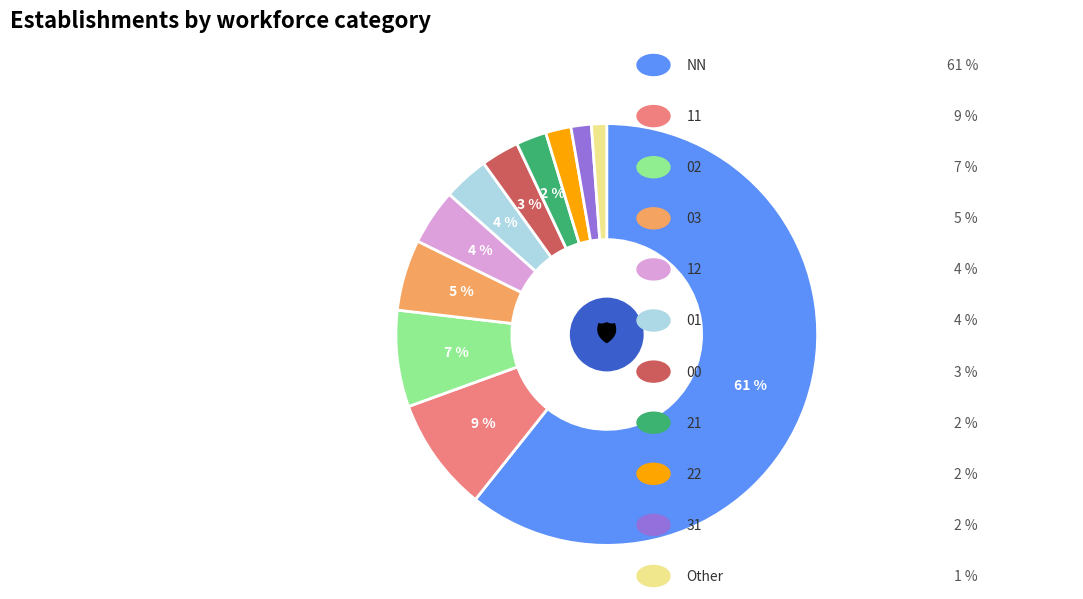

To the nearest percent, what is the difference between the largest and smallest slice percentages?

60%